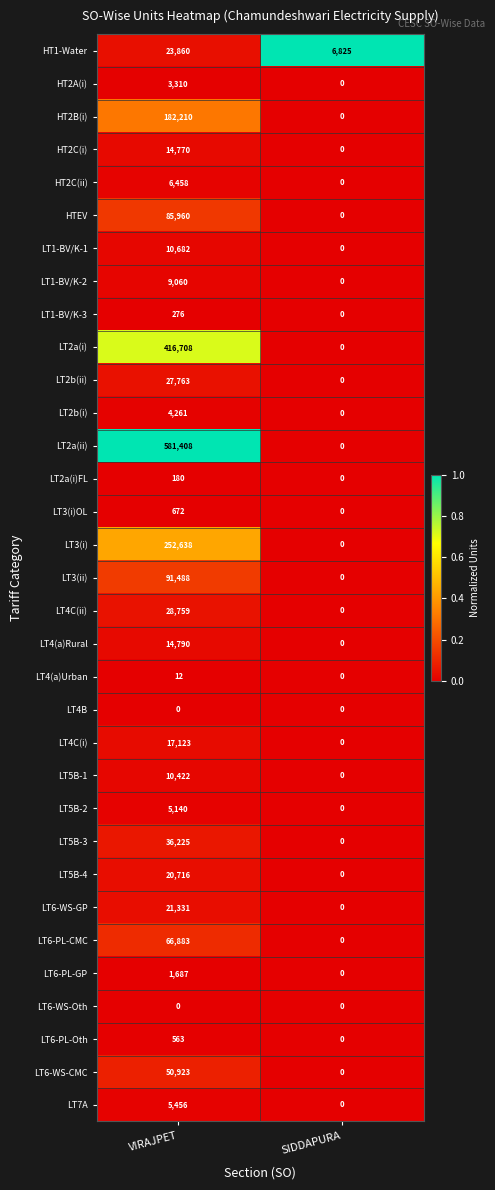

At which category is the sum across all series the highest?

VIRAJPET